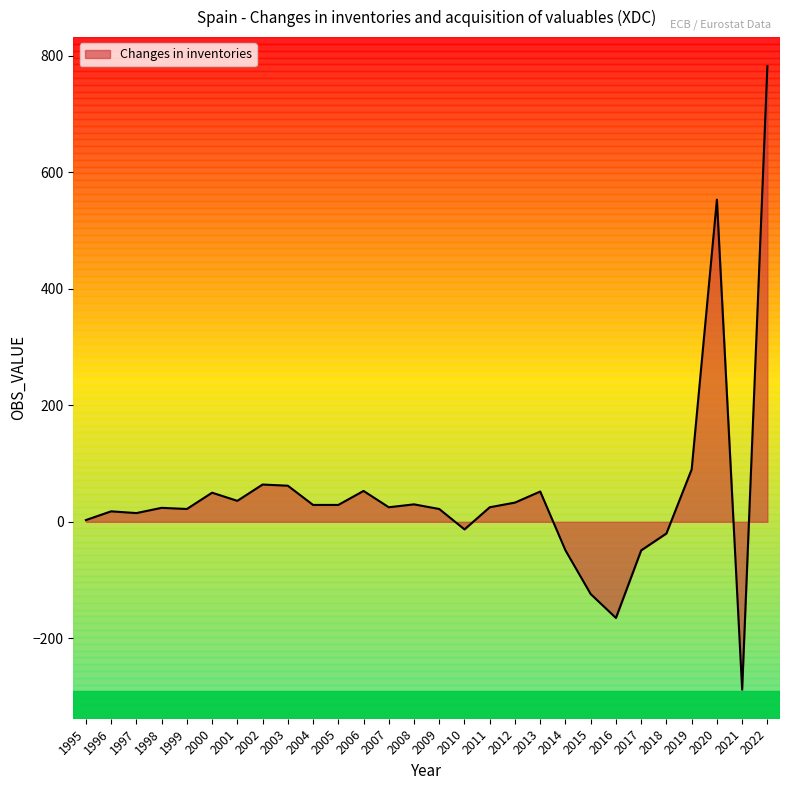

Is it true that the value at 2010 is -13?

True